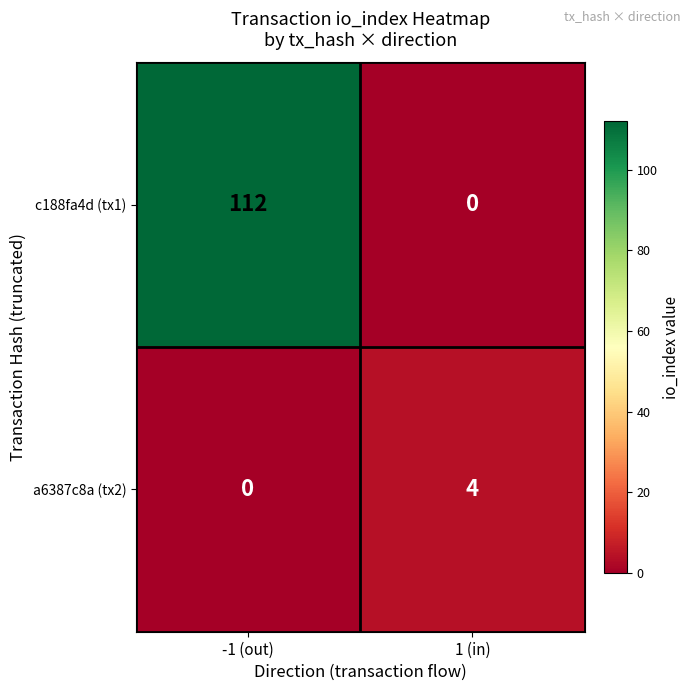

Which series has the largest range (max minus min)?

c188fa4d (tx1)